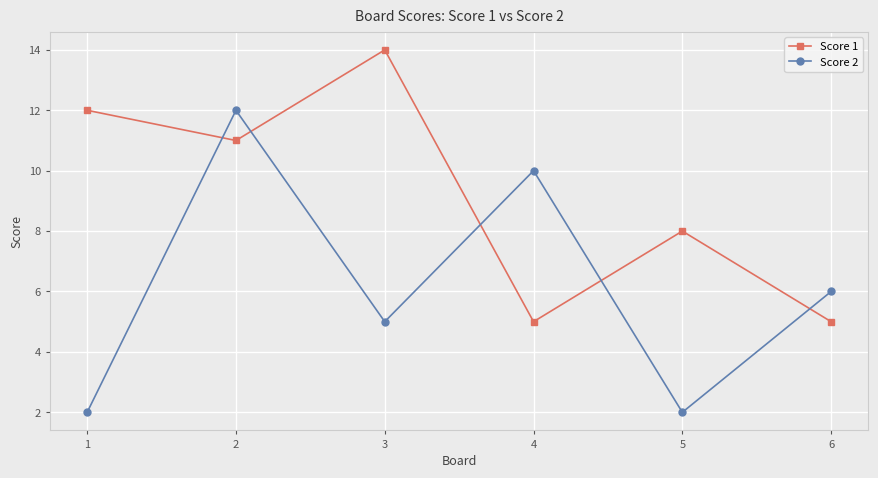

True or false: Score 1 has more than 1 points higher than both neighbors.

True